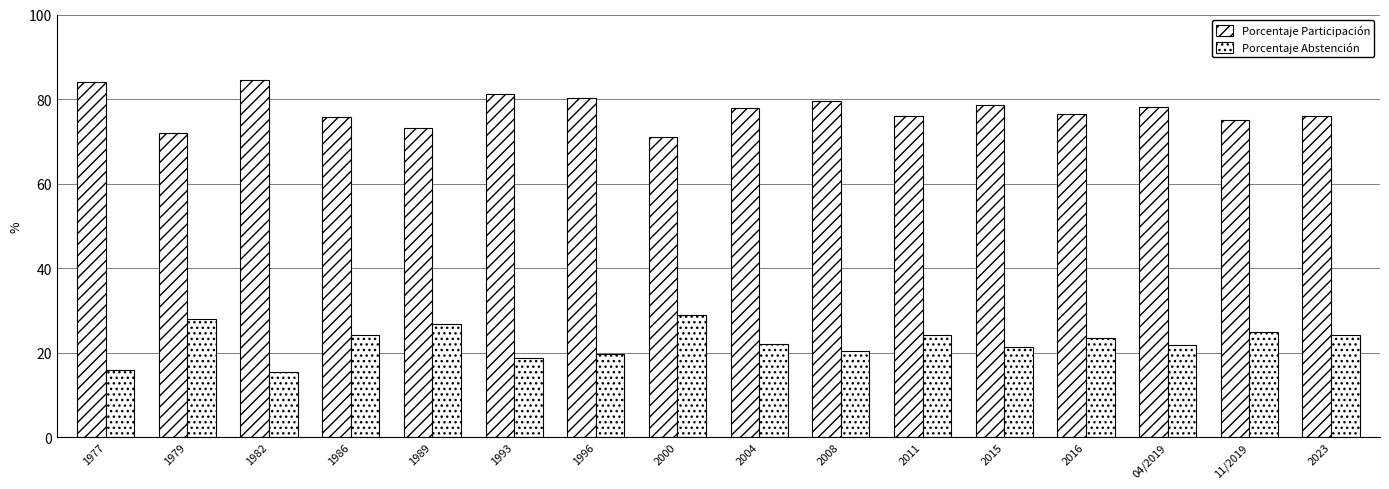

How many groups of bars are there?

16